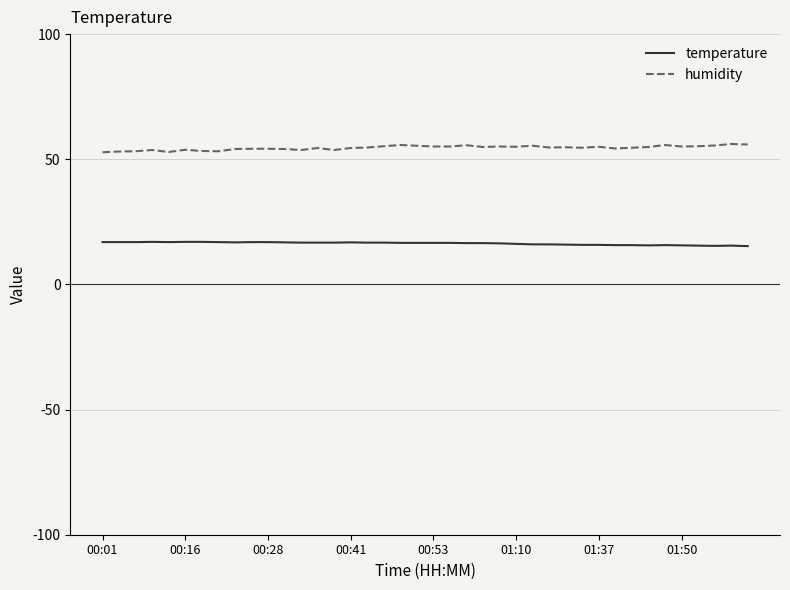

Rank the series by their maximum value, from highest to lowest.

humidity, temperature